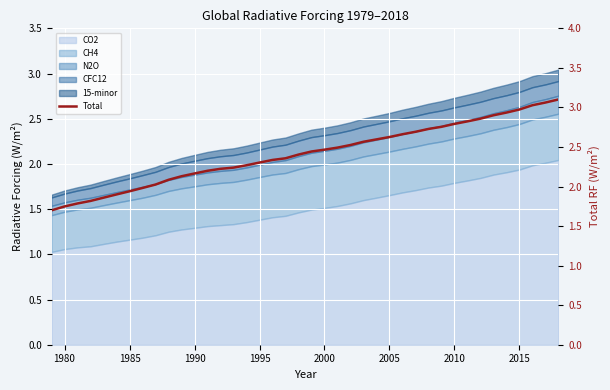

True or false: the data shows 3.2 at 1995.

False